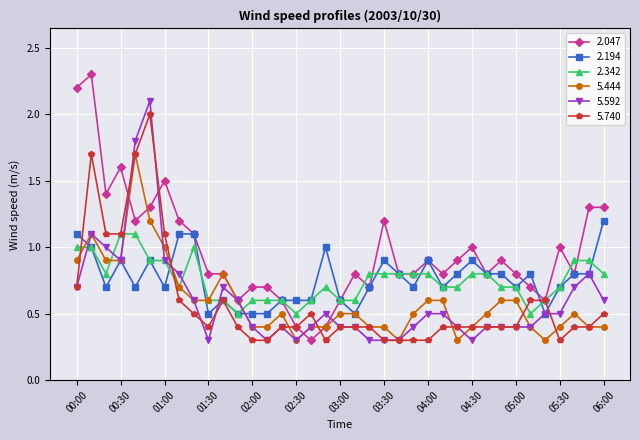

Reading left to right, list all the values displayed in this chart.

2.047: 2.2	2.3	1.4	1.6	1.2	1.3	1.5	1.2	1.1	0.8	0.8	0.6	0.7	0.7	0.6	0.4	0.3	0.4	0.6	0.8	0.7	1.2	0.8	0.8	0.9	0.8	0.9	1.0	0.8	0.9	0.8	0.7	0.6	1.0	0.8	1.3	1.3
2.194: 1.1	1.0	0.7	0.9	0.7	0.9	0.7	1.1	1.1	0.5	0.6	0.5	0.5	0.5	0.6	0.6	0.6	1.0	0.6	0.5	0.7	0.9	0.8	0.7	0.9	0.7	0.8	0.9	0.8	0.8	0.7	0.8	0.5	0.7	0.8	0.8	1.2
2.342: 1.0	1.0	0.8	1.1	1.1	0.9	0.9	0.7	1.0	0.6	0.6	0.5	0.6	0.6	0.6	0.5	0.6	0.7	0.6	0.6	0.8	0.8	0.8	0.8	0.8	0.7	0.7	0.8	0.8	0.7	0.7	0.5	0.6	0.7	0.9	0.9	0.8
5.444: 0.9	1.1	0.9	0.9	1.7	1.2	1.0	0.7	0.6	0.6	0.8	0.6	0.4	0.4	0.5	0.3	0.4	0.4	0.5	0.5	0.4	0.4	0.3	0.5	0.6	0.6	0.3	0.4	0.5	0.6	0.6	0.4	0.3	0.4	0.5	0.4	0.4
5.592: 0.7	1.1	1.0	0.9	1.8	2.1	0.9	0.8	0.6	0.3	0.7	0.6	0.4	0.3	0.4	0.3	0.4	0.5	0.4	0.4	0.3	0.3	0.3	0.4	0.5	0.5	0.4	0.3	0.4	0.4	0.4	0.4	0.5	0.5	0.7	0.8	0.6
5.740: 0.7	1.7	1.1	1.1	1.7	2.0	1.1	0.6	0.5	0.4	0.6	0.4	0.3	0.3	0.4	0.4	0.5	0.3	0.4	0.4	0.4	0.3	0.3	0.3	0.3	0.4	0.4	0.4	0.4	0.4	0.4	0.6	0.6	0.3	0.4	0.4	0.5